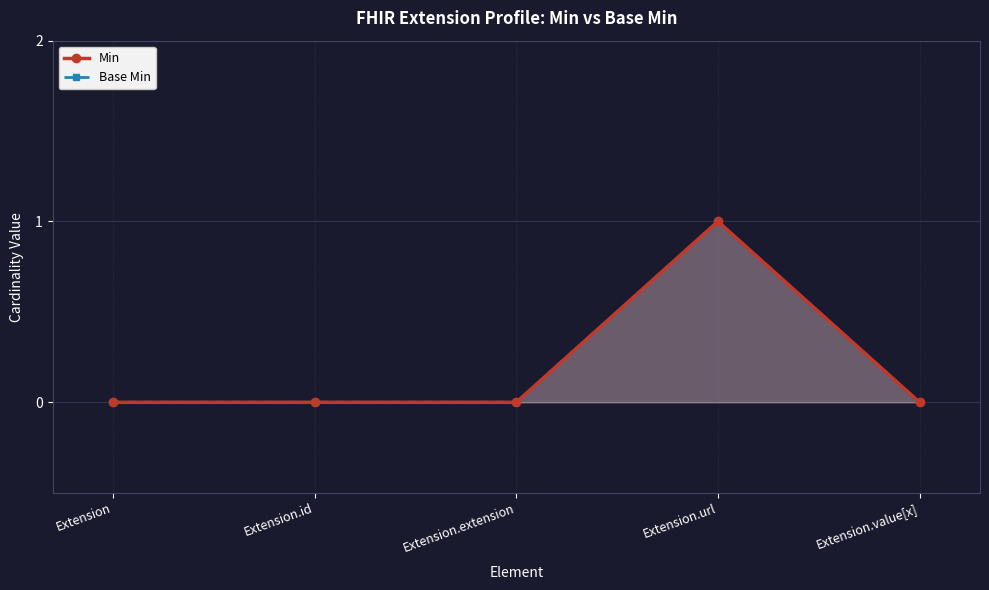

The value of Base Min at Extension.value[x] is 0. True or false?

False